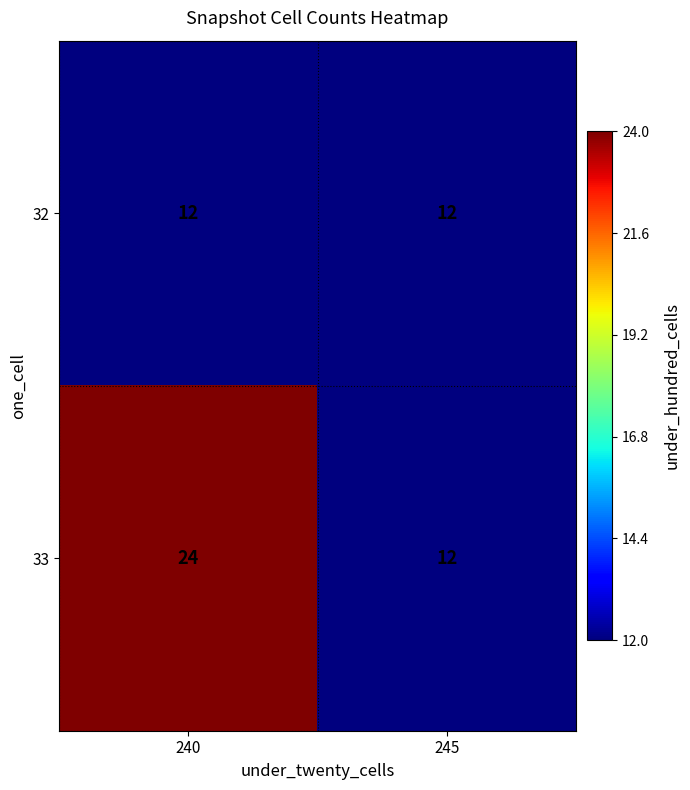

At which category is the sum across all series the highest?

240